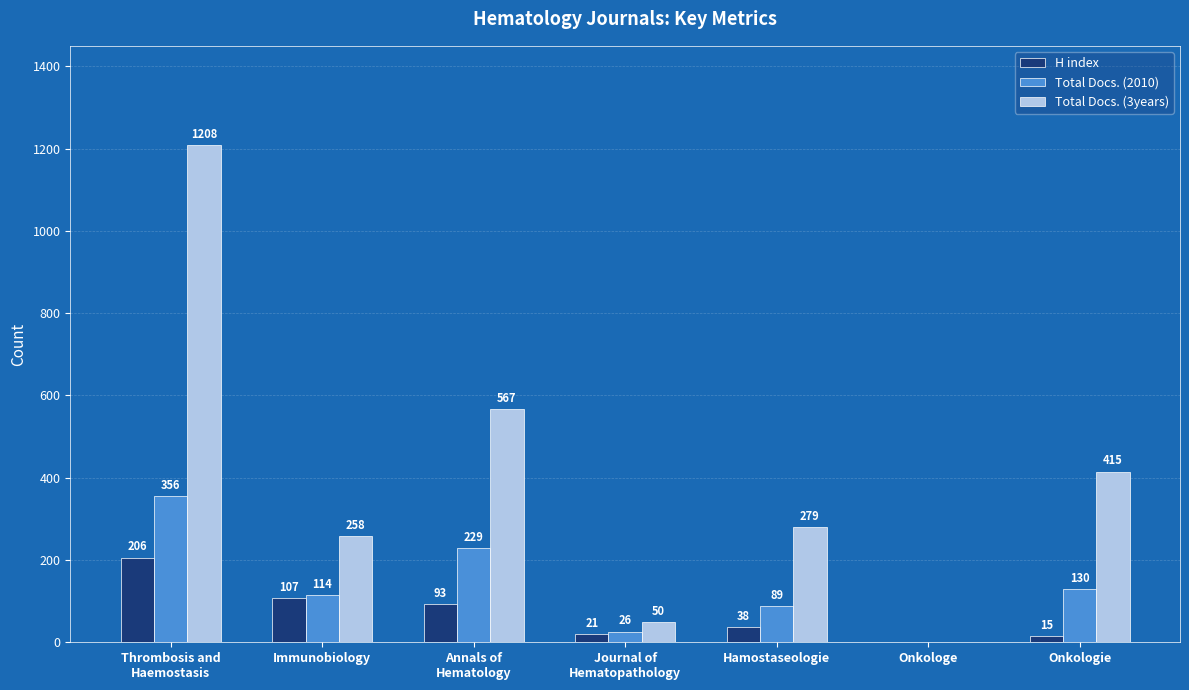

What is the sum of the H index values at Hamostaseologie and Immunobiology?

145